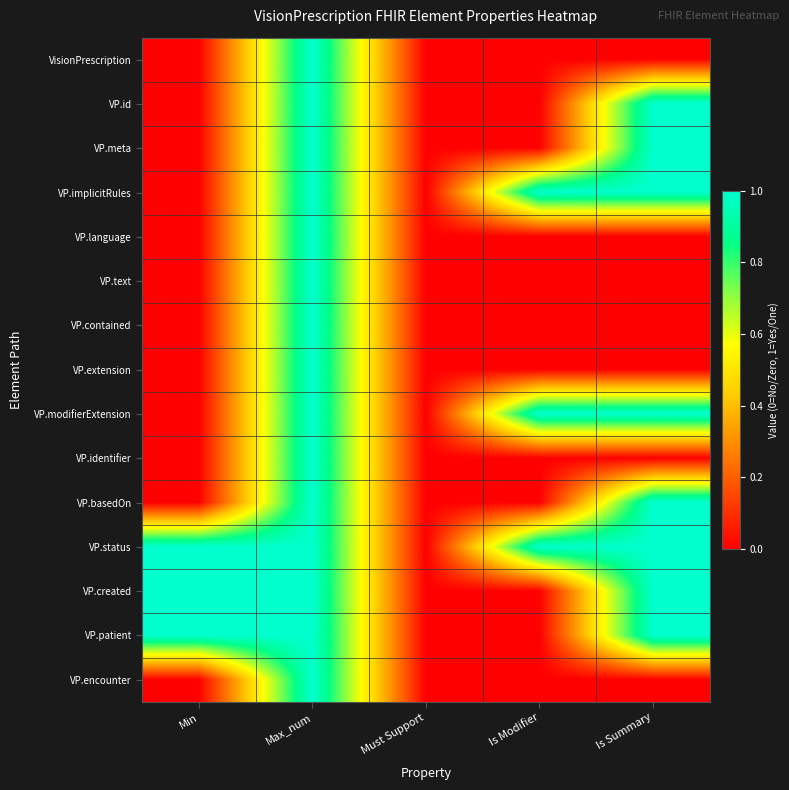

At Is Summary, list the series in order from largest to smallest.

VP.id, VP.meta, VP.implicitRules, VP.modifierExtension, VP.basedOn, VP.status, VP.created, VP.patient, VisionPrescription, VP.language, VP.text, VP.contained, VP.extension, VP.identifier, VP.encounter